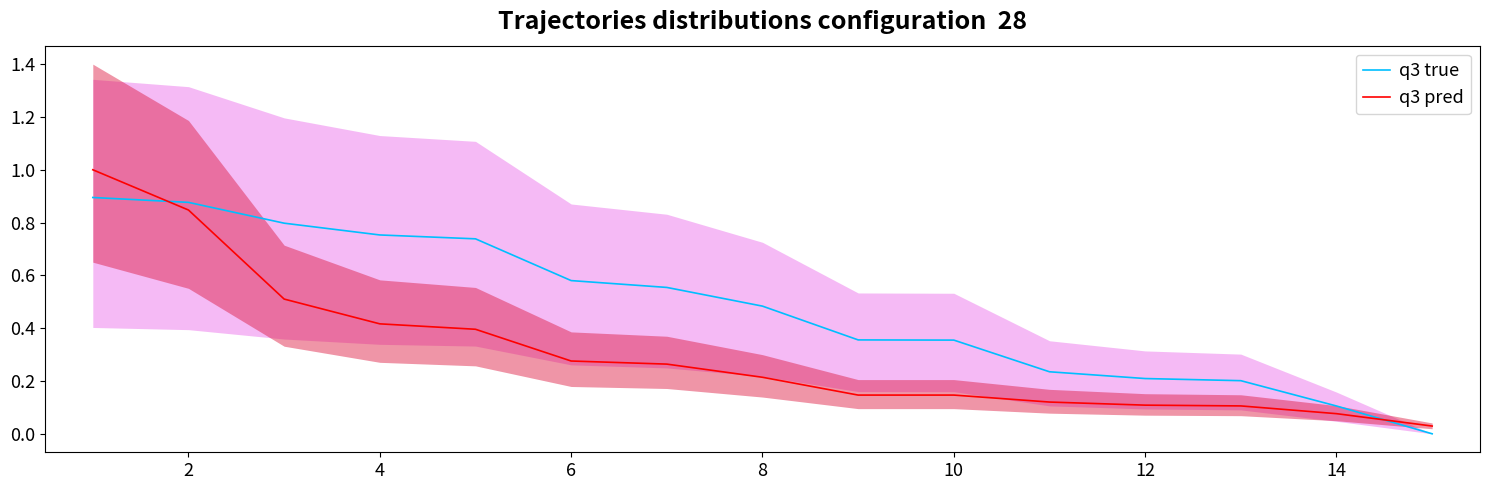

At how many categories does at least one series exceed 0?

15